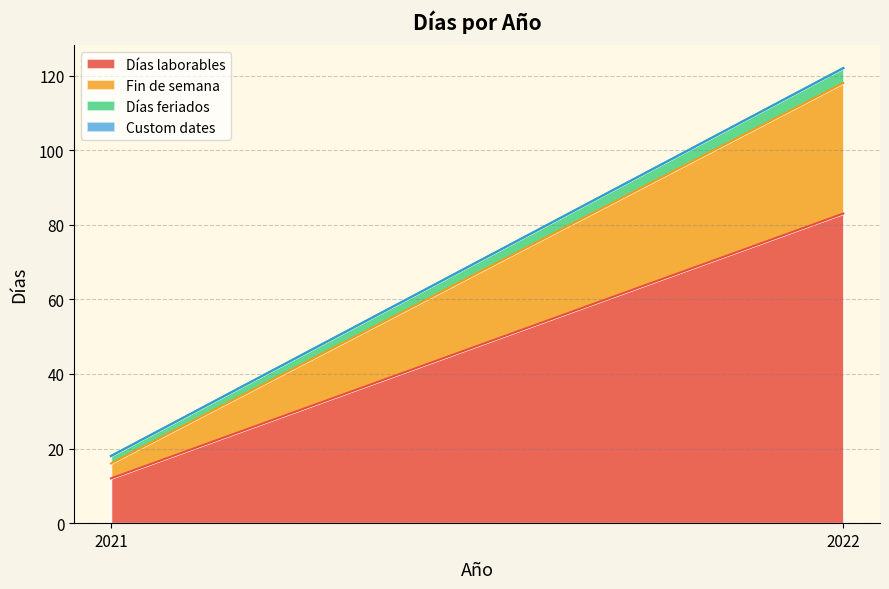

How many categories are shown in the chart?

2